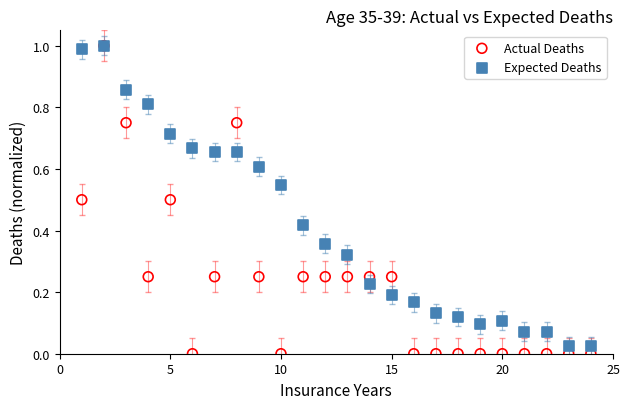

What are all the series names shown in the legend?

Actual Deaths, Expected Deaths